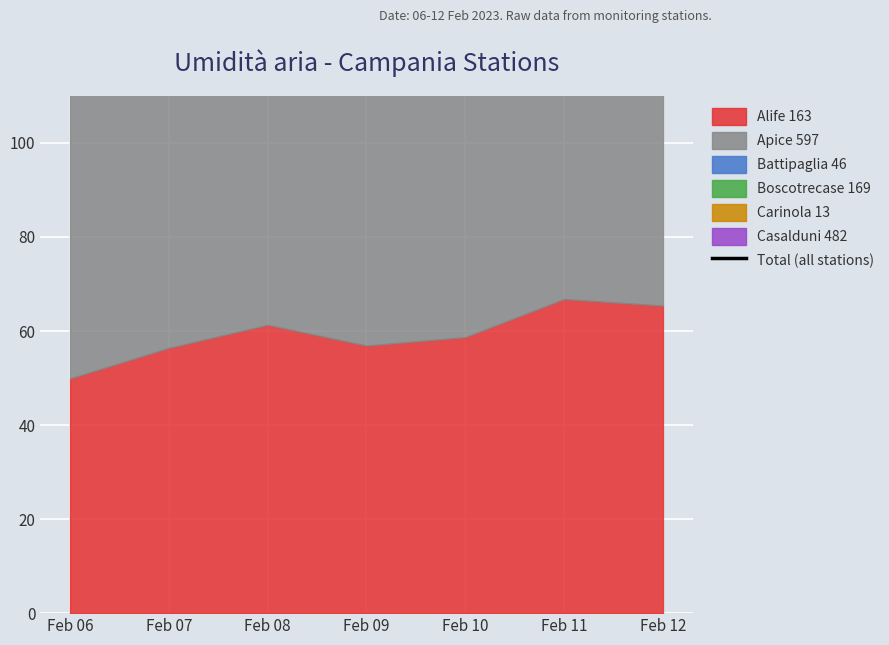

How many categories are shown in the chart?

7